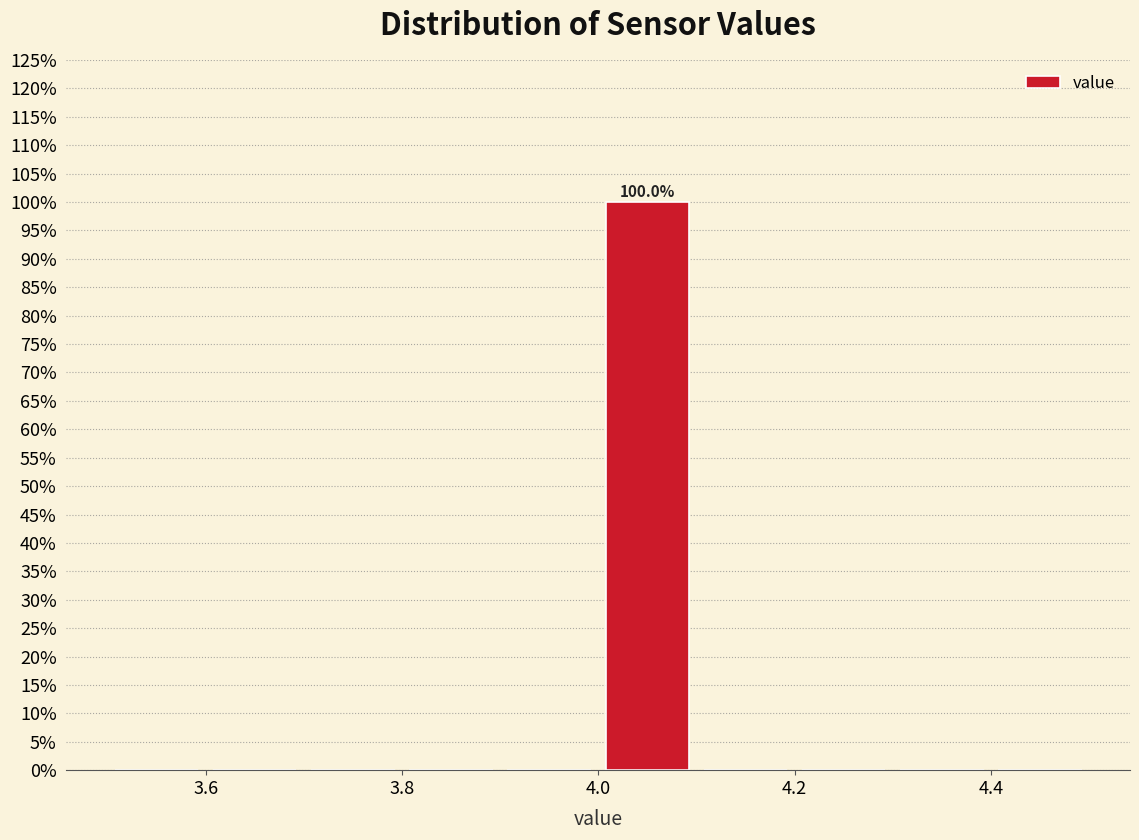

Over which range of the x-axis is the bar tallest?

4.0 to 4.1